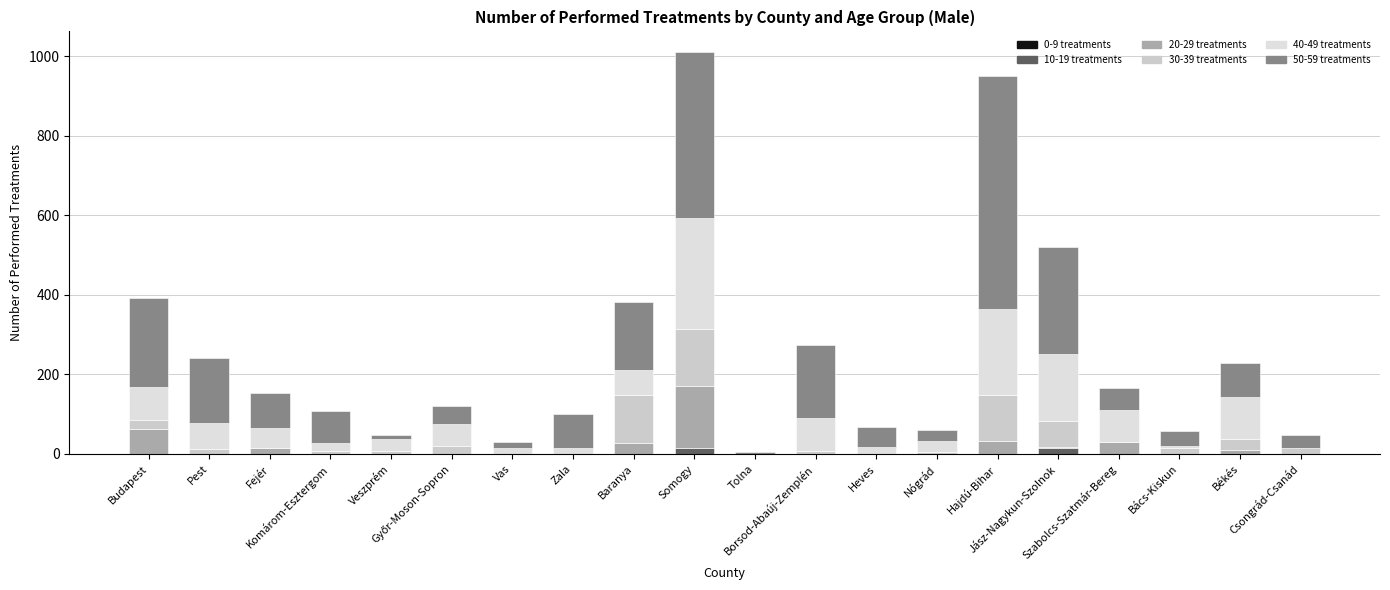

How many series are shown in this chart?

5